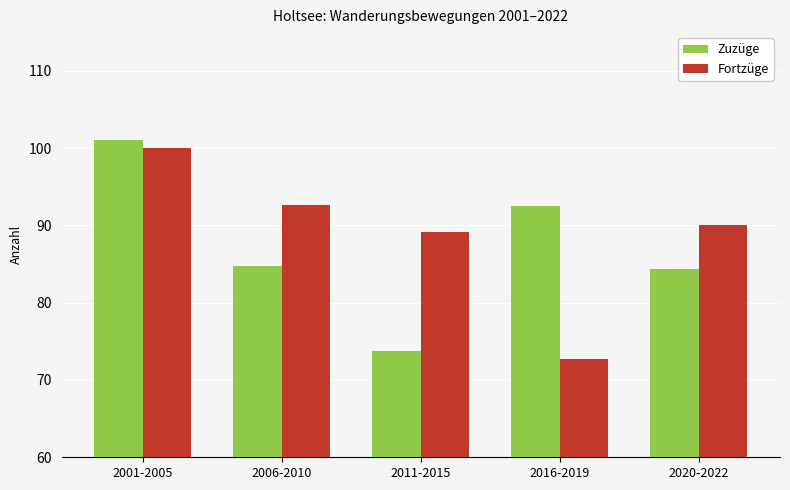

What is the total value across all series at 2001-2005?

201.0